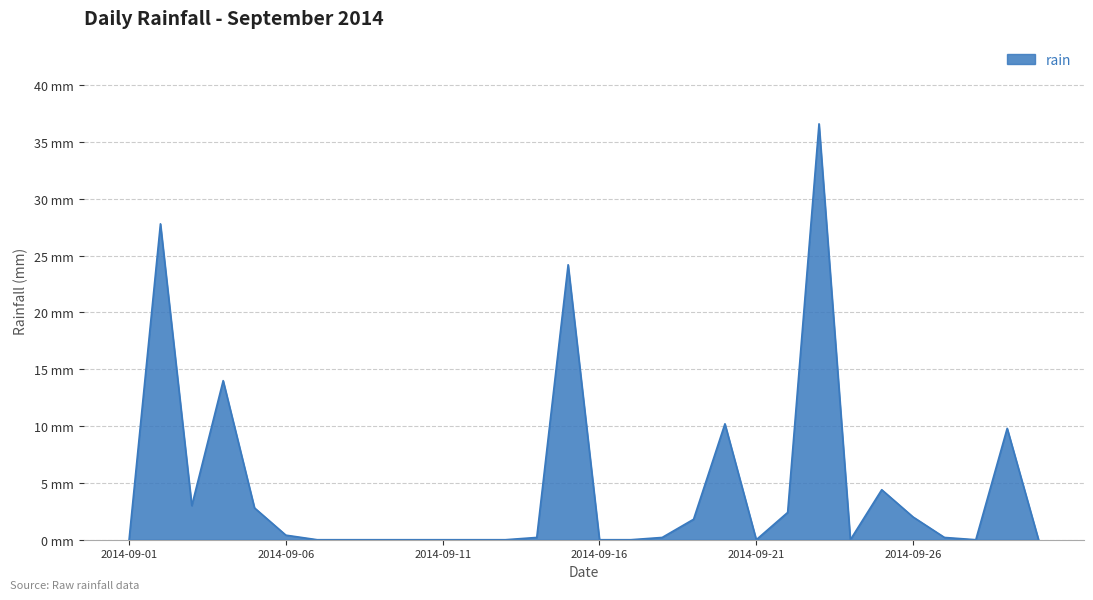

How many interior local peaks (higher than both neighbors) does the data have?

7